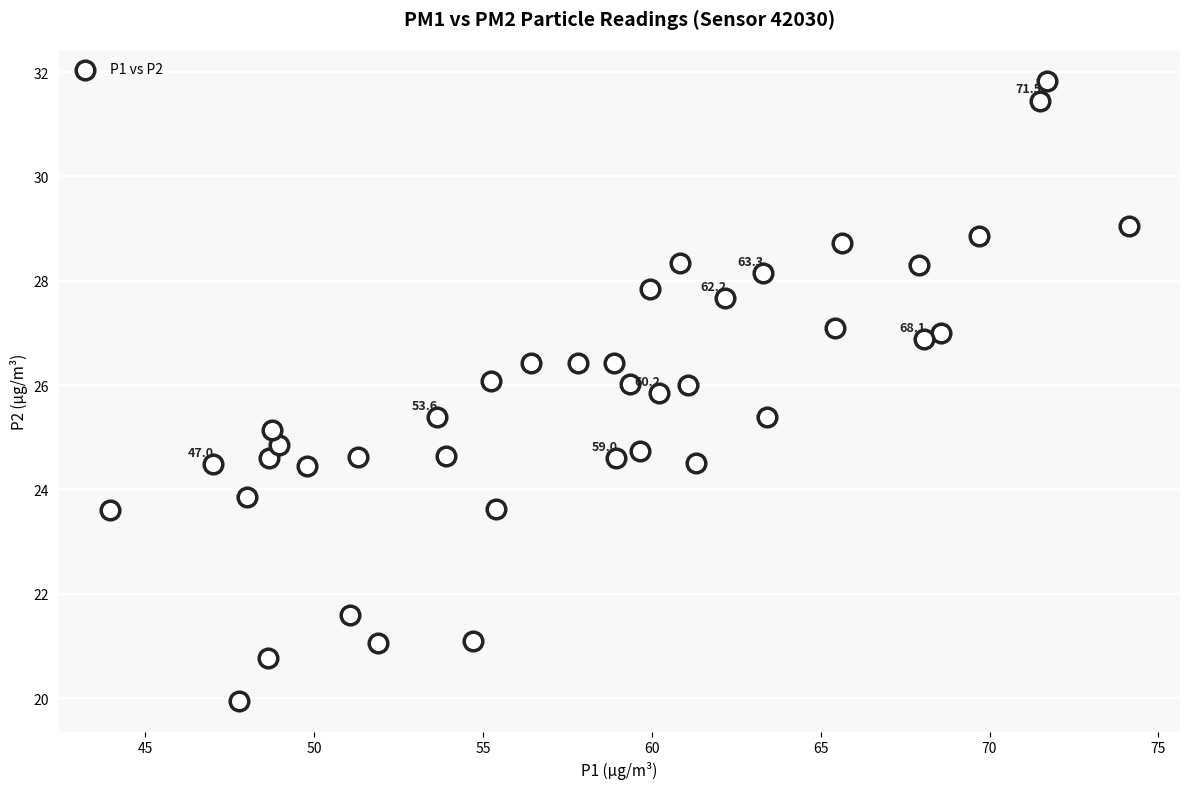

What is the range of Y values (max minus min)?

11.9